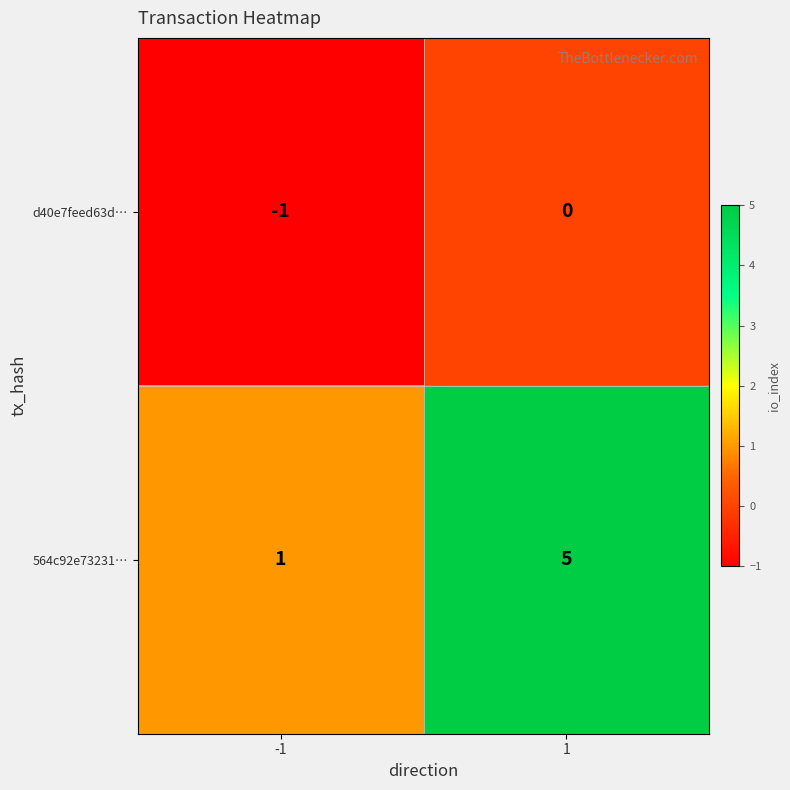

Between -1 and 1, which series saw the biggest shift?

564c92e73231…